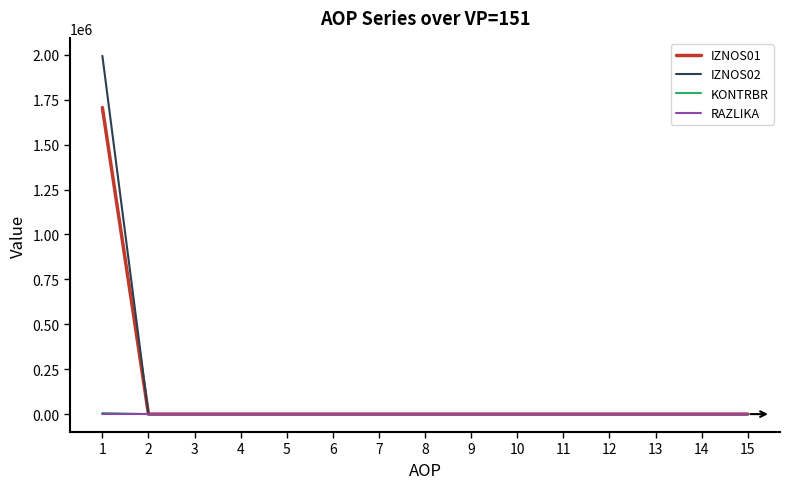

The value of IZNOS02 at 13 is 0.0. True or false?

True